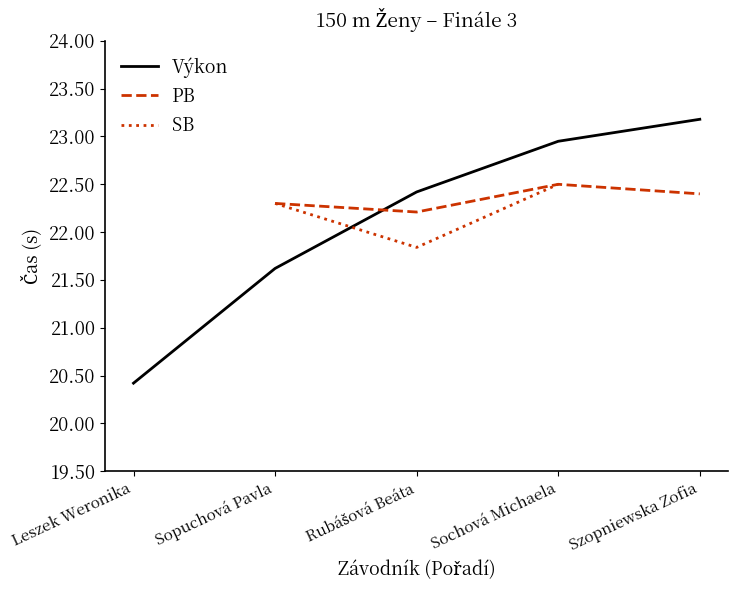

The chart shows a value of 1 at 2. True or false?

False